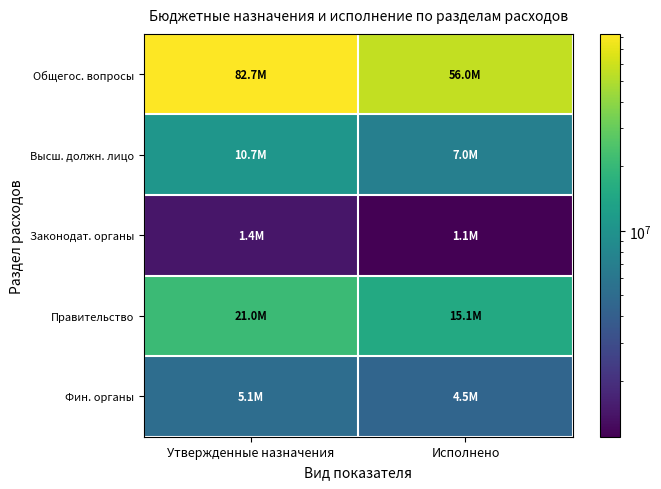

At which category is the sum across all series the highest?

Утвержденные назначения